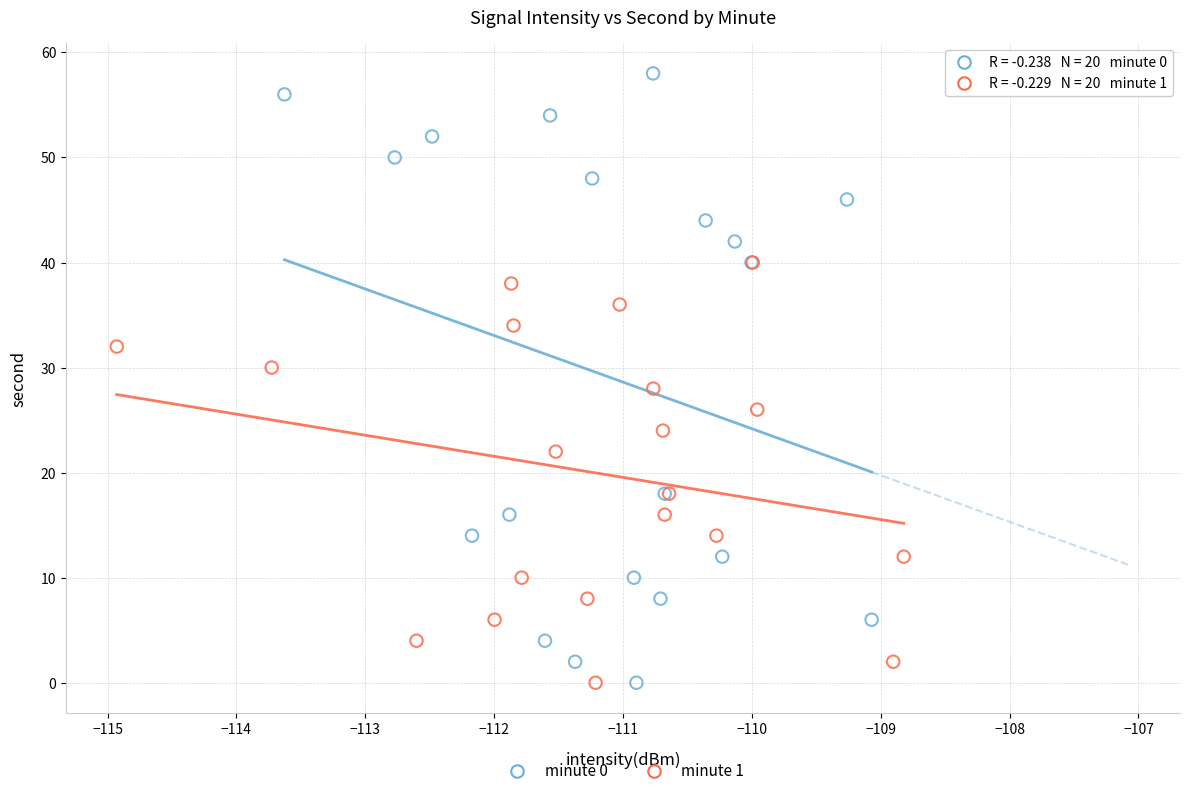

Which series contains the highest Y value?

minute 0